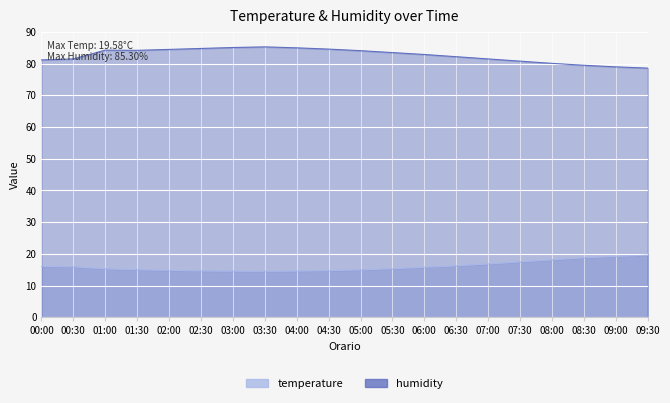

Is the value of humidity at 06:30 greater than the value of temperature at 03:30?

Yes